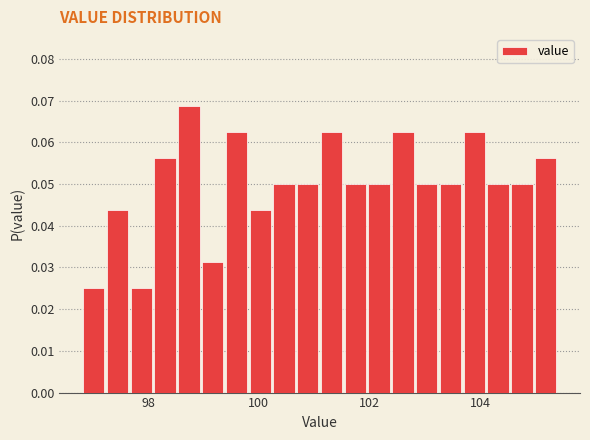

Read against the x-axis, roughly where is the centre of the tallest bar?

98.8